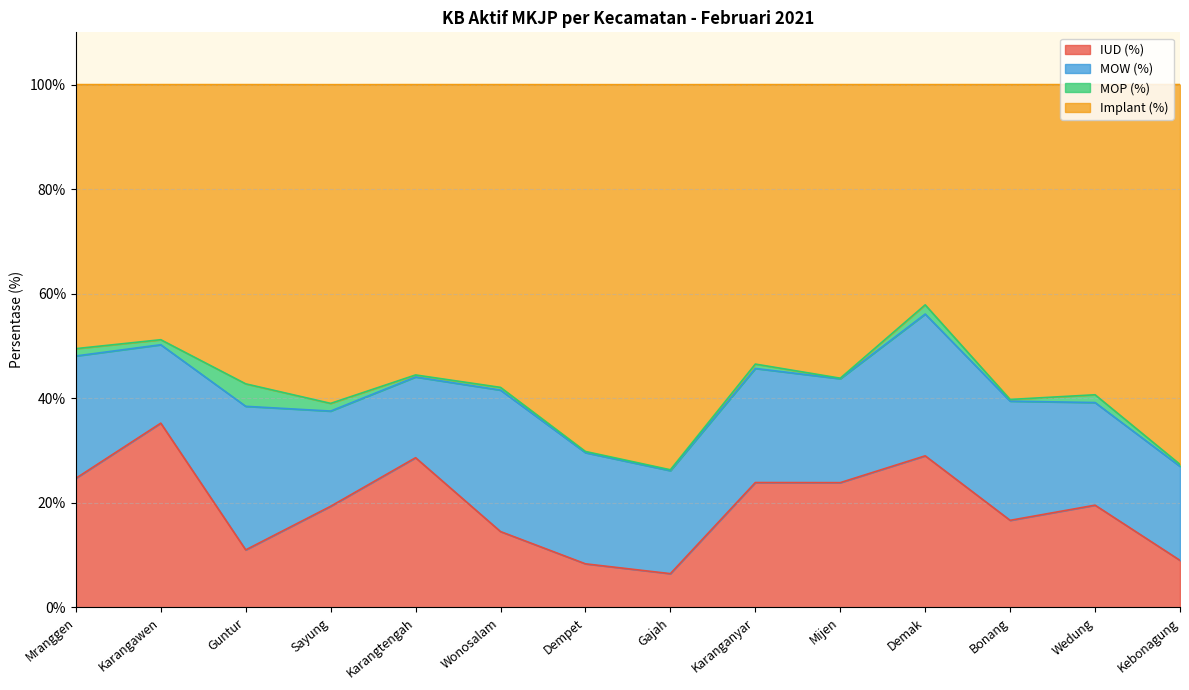

True or false: Implant (%) has more than 1 points higher than both neighbors.

True